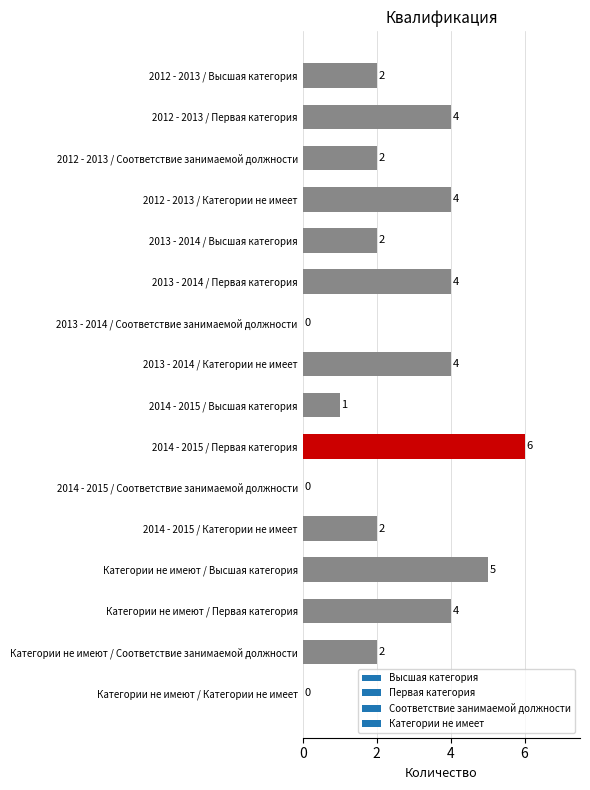

What is the change in value from 2014 - 2015 / Категории не имеет to 2012 - 2013 / Категории не имеет?

+2